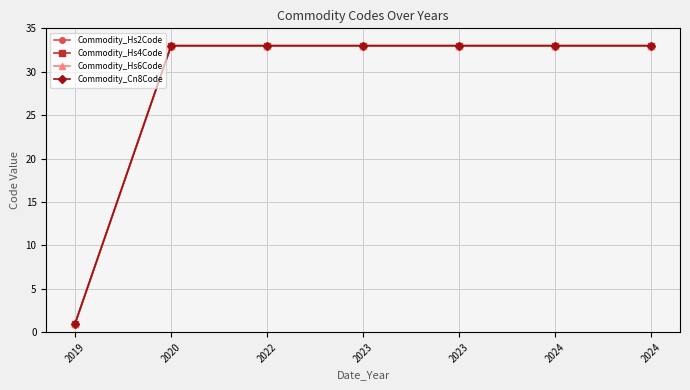

What is the sum of the Commodity_Hs4Code values at 2024 and 2019?

34.0